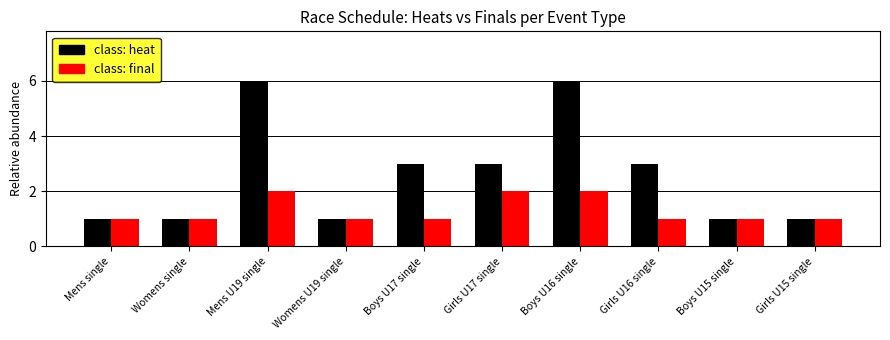

What is the total value across all series at Boys U16 single?

8